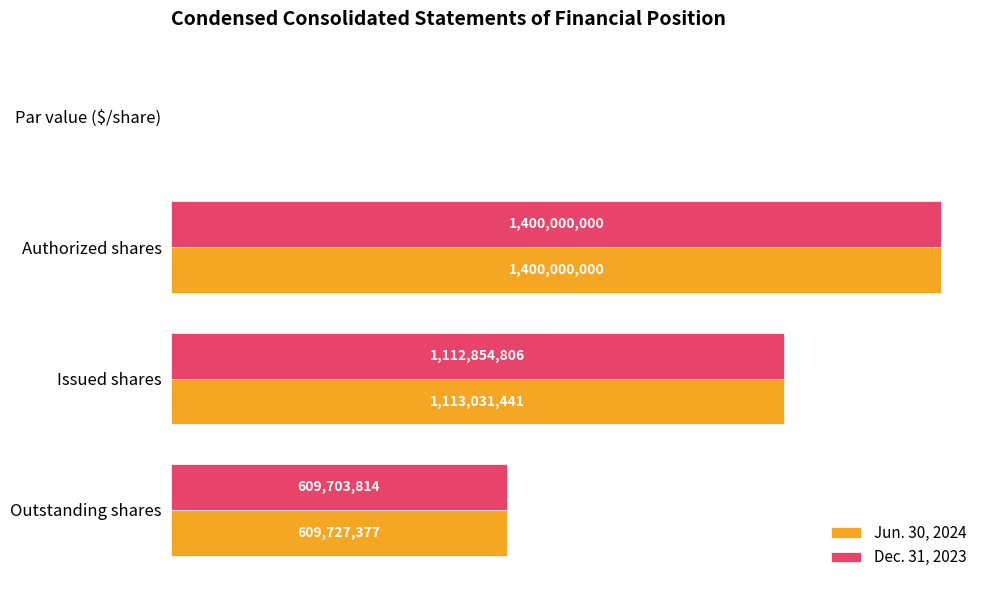

What are all the series names shown in the legend?

Jun. 30, 2024, Dec. 31, 2023